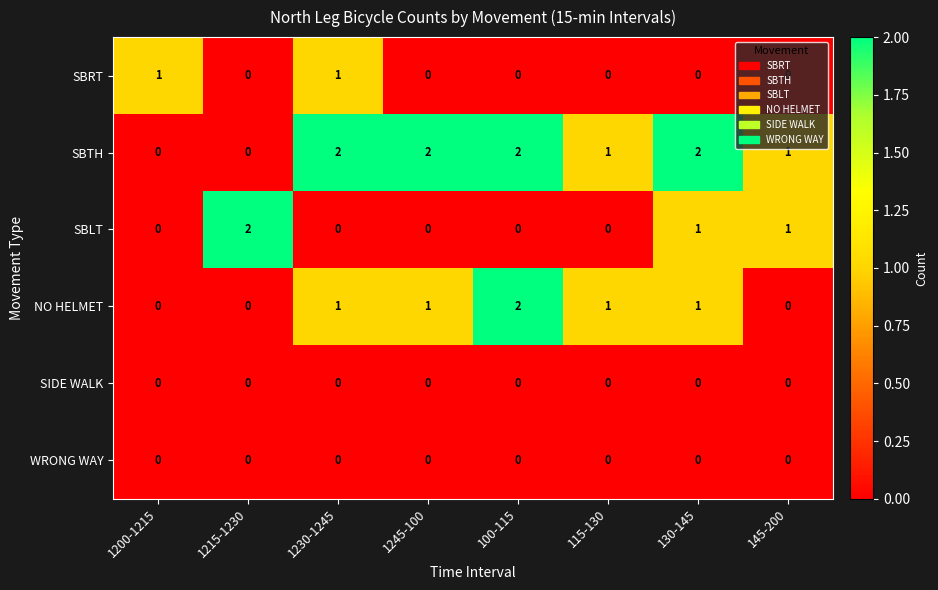

Between 1215-1230 and 115-130, which series saw the biggest shift?

SBLT